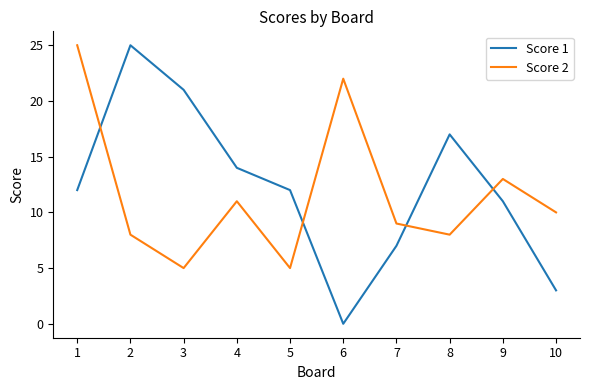

What is the lowest value of the Score 2 series?

5